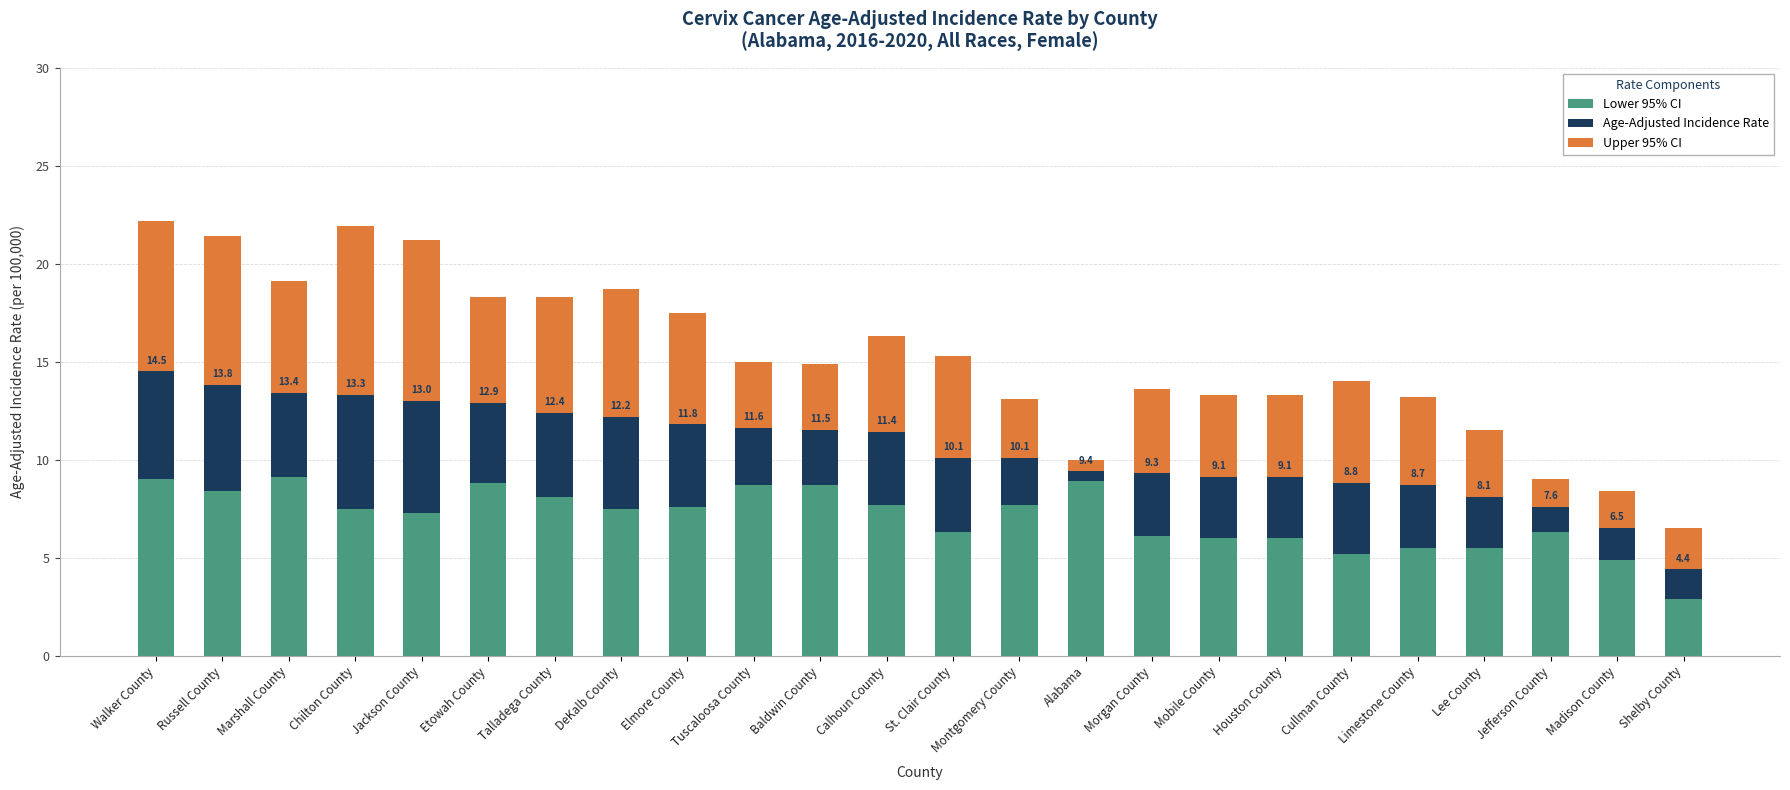

True or false: Lower 95% CI has a value of 8.7 at Tuscaloosa County.

True